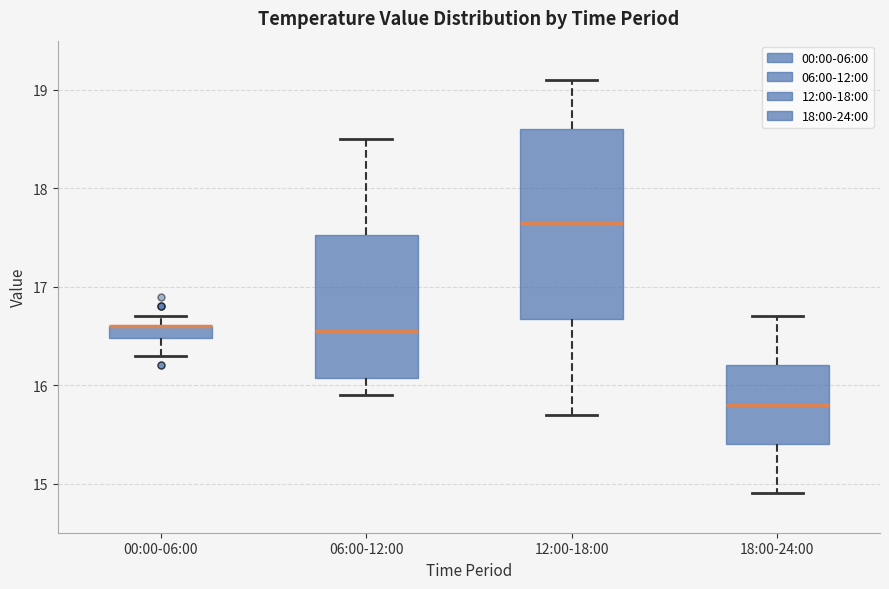

Where is the lower edge of the box for 00:00-06:00 on the y-axis? The values are not printed on the chart, so give them approximately, as read against the axis.

16.5